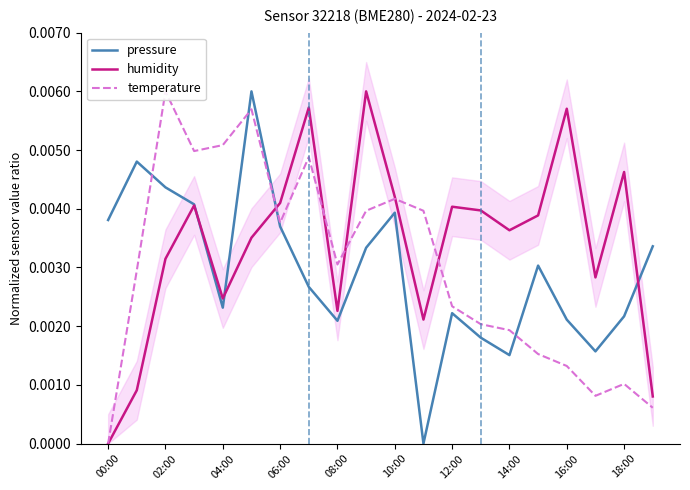

Which series has the largest total across all categories?

humidity